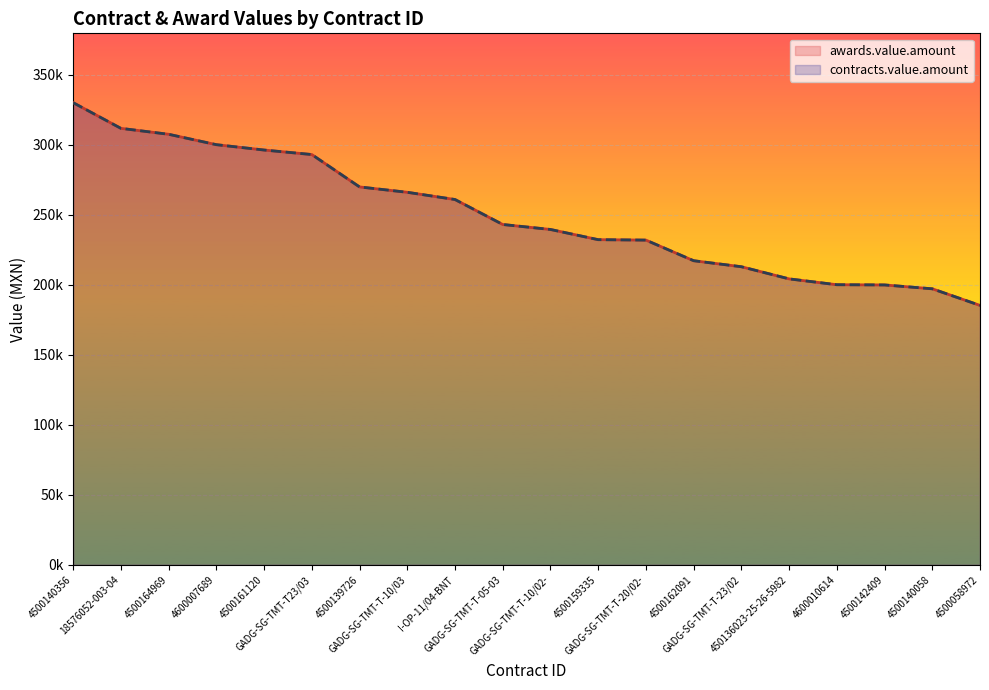

List the labels in order of awards.value.amount value, largest first.

4500140356, 18576052-003-04, 4500164969, 4600007689, 4500161120, GADG-SG-TMT-T23/03, 4500139726, GADG-SG-TMT-T-10/03, I-OP-11/04-BNT, GADG-SG-TMT-T-05-03, GADG-SG-TMT-T-10/02-, 4500159335, GADG-SG-TMT-T-20/02-, 4500162091, GADG-SG-TMT-T-23/02, 450136023-25-26-5982, 4600010614, 4500142409, 4500140058, 4500058972